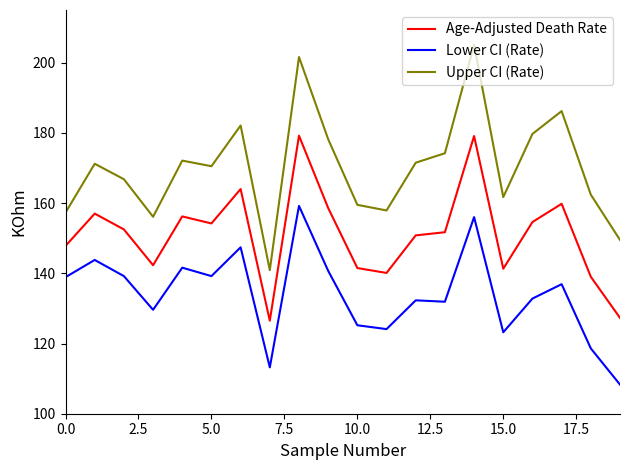

Which series has the largest total across all categories?

Upper CI (Rate)